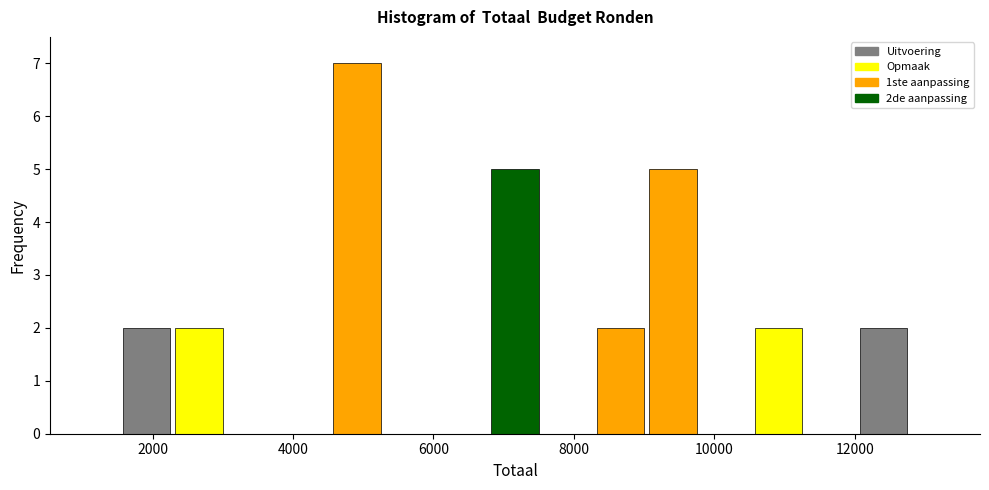

Around what value on the x-axis is the tallest bar? Give the approximate position of its centre, as read against the axis.

5000